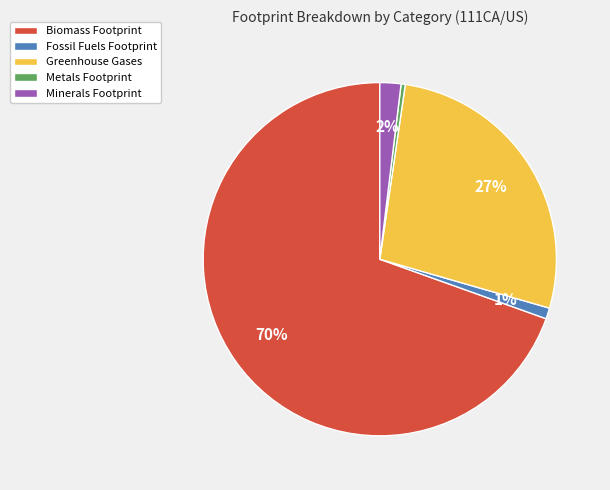

To the nearest percent, what portion does Fossil Fuels Footprint represent?

1%